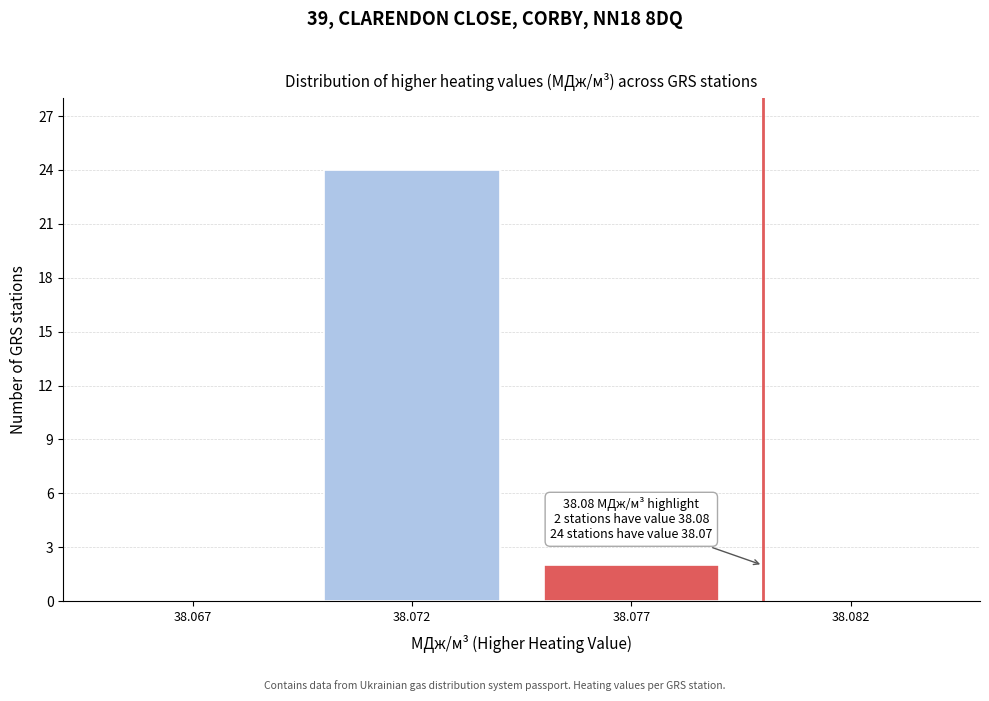

Reading left to right, extract all data points from this chart.

38.067=0	38.072=24	38.077=2	38.082=0